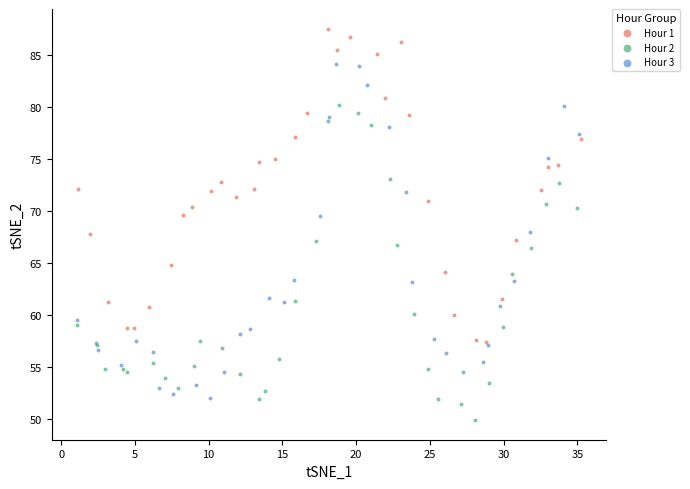

Which series contains the lowest Y value?

Hour 2